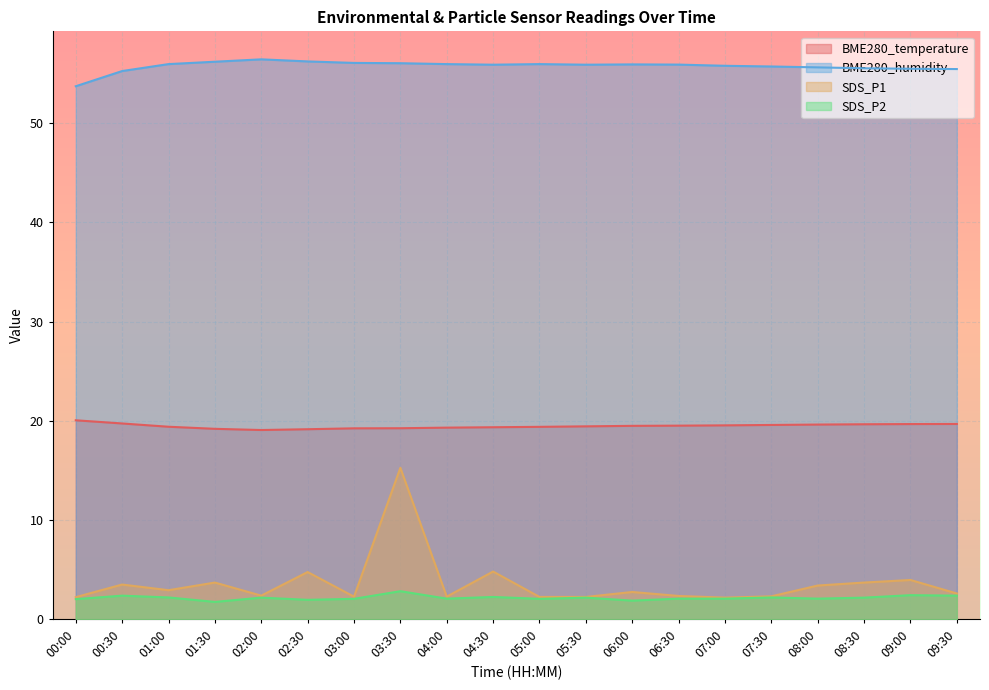

Where does the SDS_P2 series first go above 2?

00:00